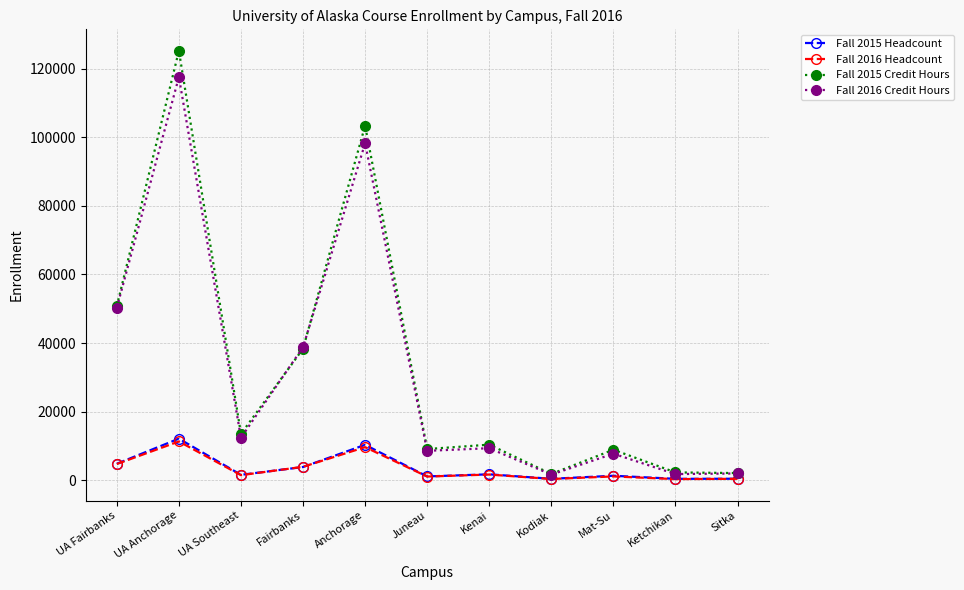

What is the spread (max minus min) of values at UA Anchorage?

113882.5